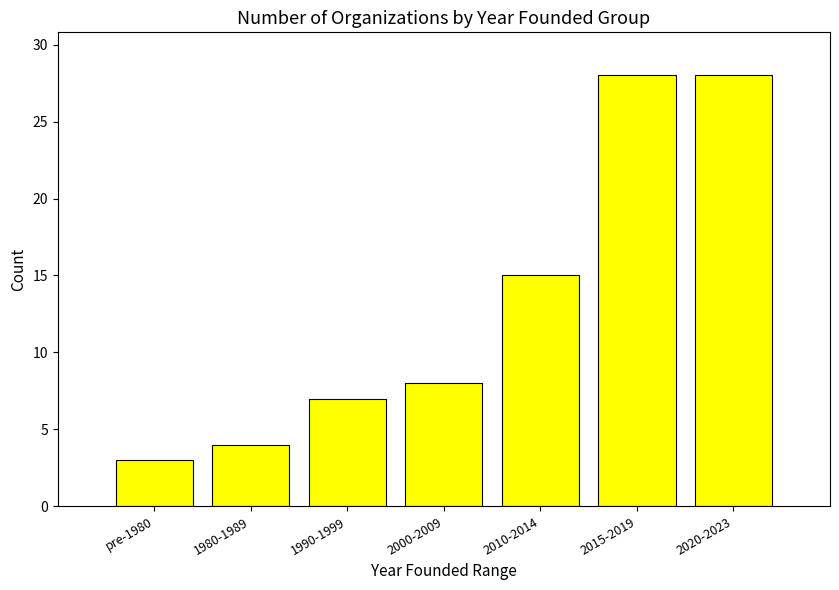

What is the label of the 4th bar from the left?

2000-2009